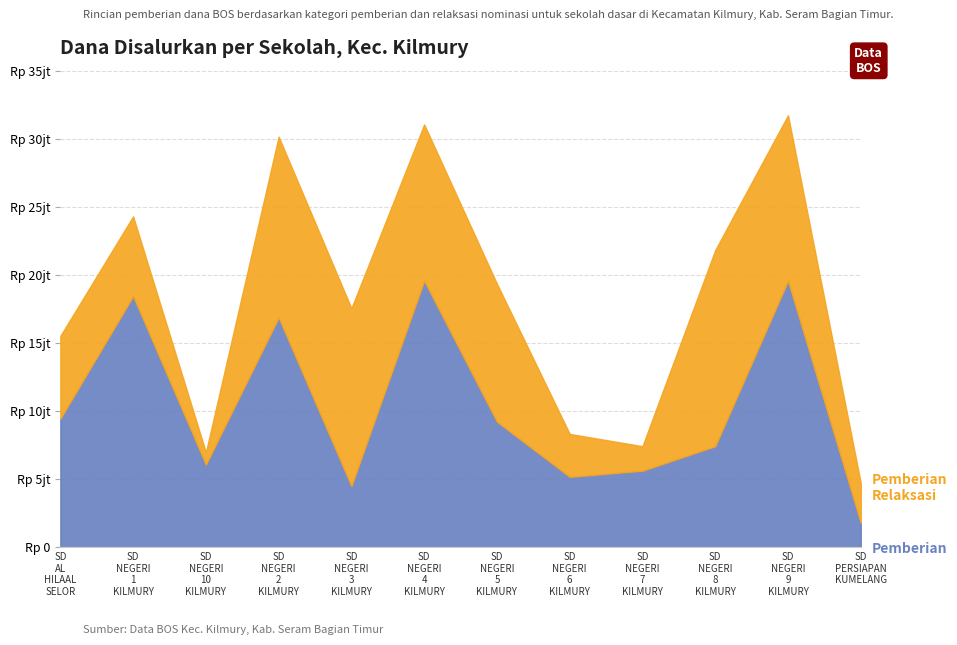

Is the value of Pemberian at SD AL HILAAL SELOR greater than the value of Pemberian Relaksasi at SD NEGERI 3 KILMURY?

No